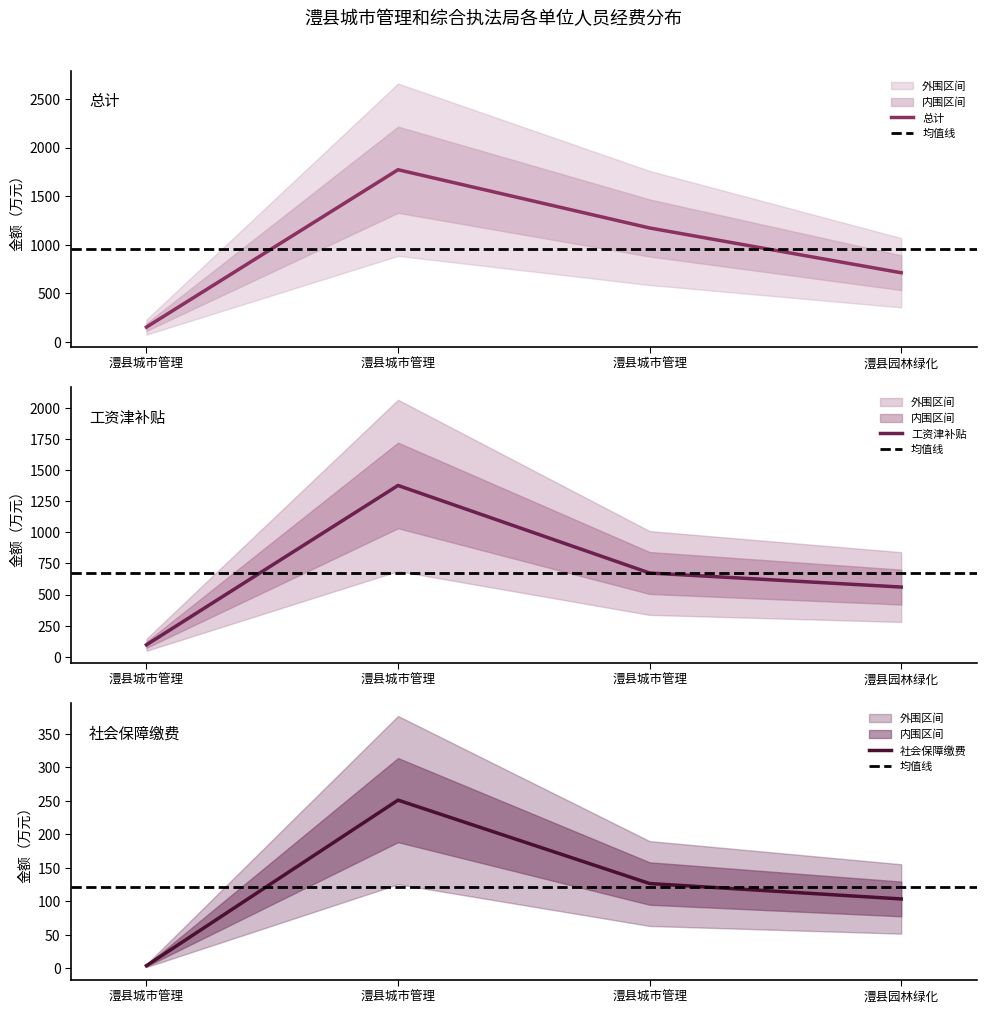

At how many categories does at least one series exceed 891?

2